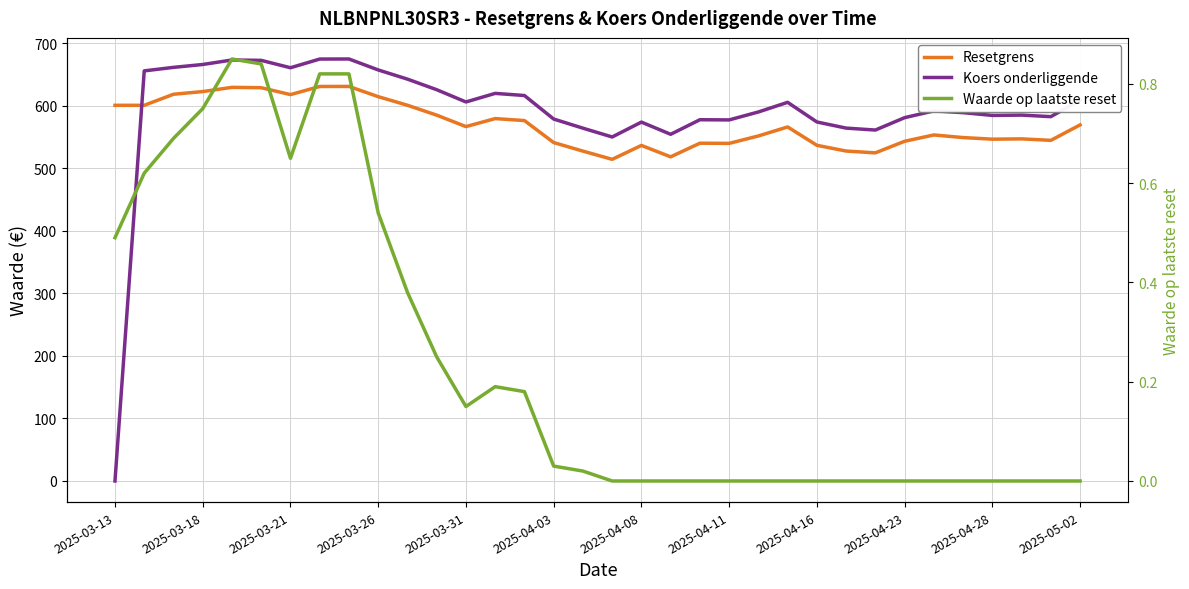

Is the value of Resetgrens at 25 greater than the value of Koers onderliggende at 19?

No